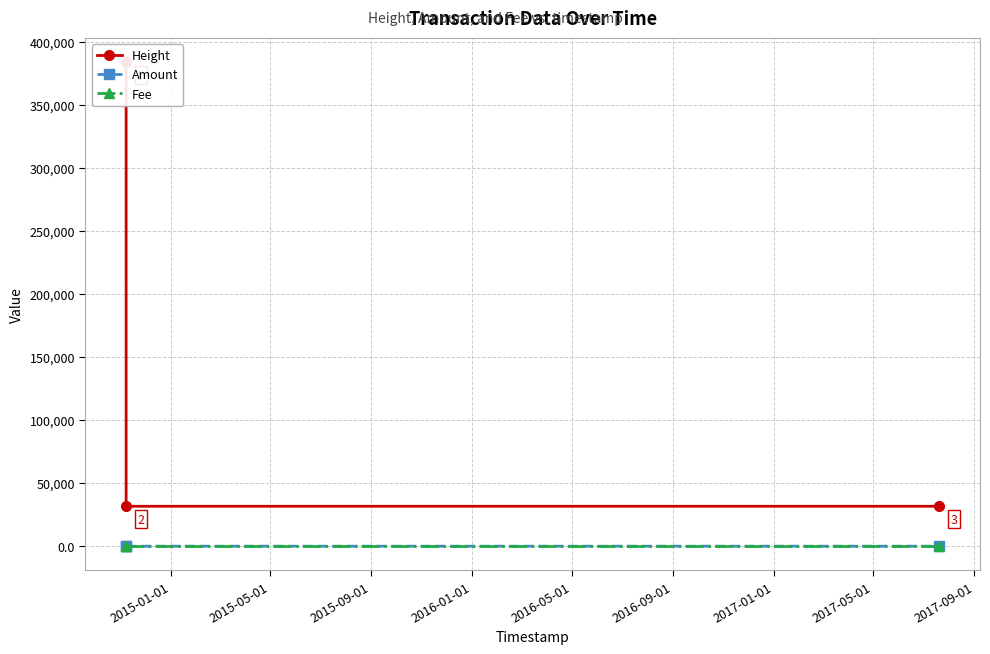

Reading right to left, list all the values displayed in this chart.

Height: 31650	31652	383760
Amount: 2	0	0
Fee: 1	1	1